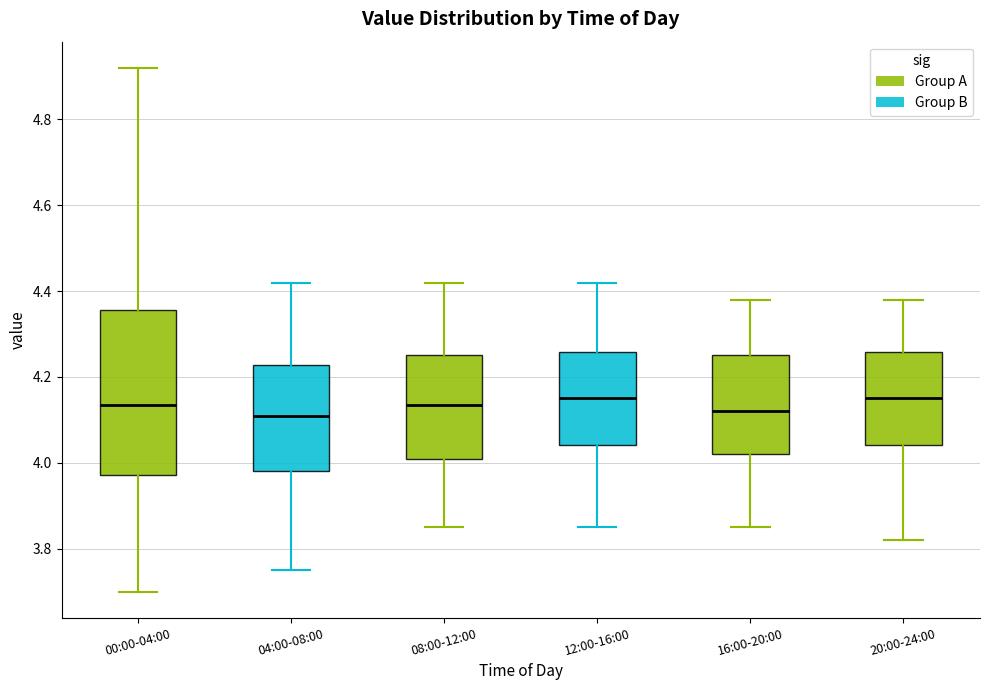

Where does the lower whisker of the box for 08:00-12:00 end on the y-axis? The values are not printed on the chart, so give them approximately, as read against the axis.

3.86